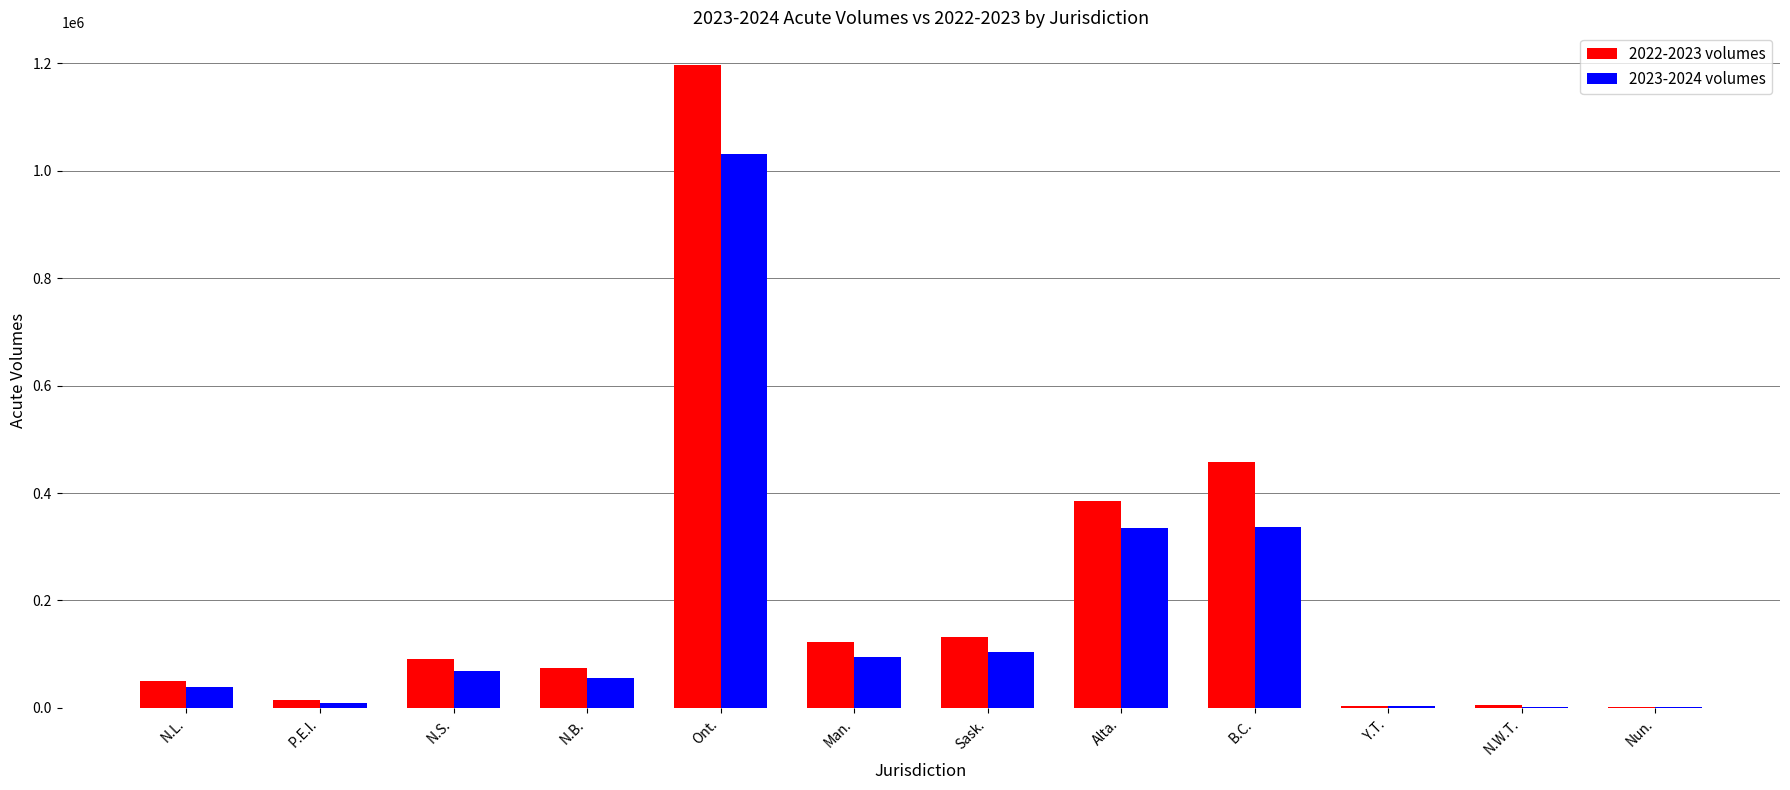

What is the total value across all series at Alta.?

720246